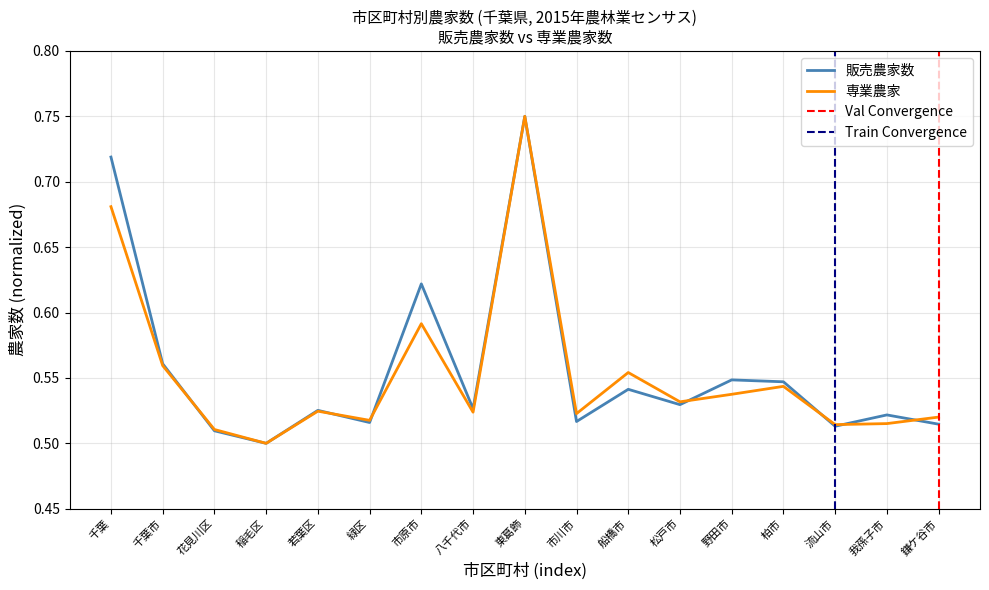

Which has a higher value, 松戸市 or 若葉区?

松戸市